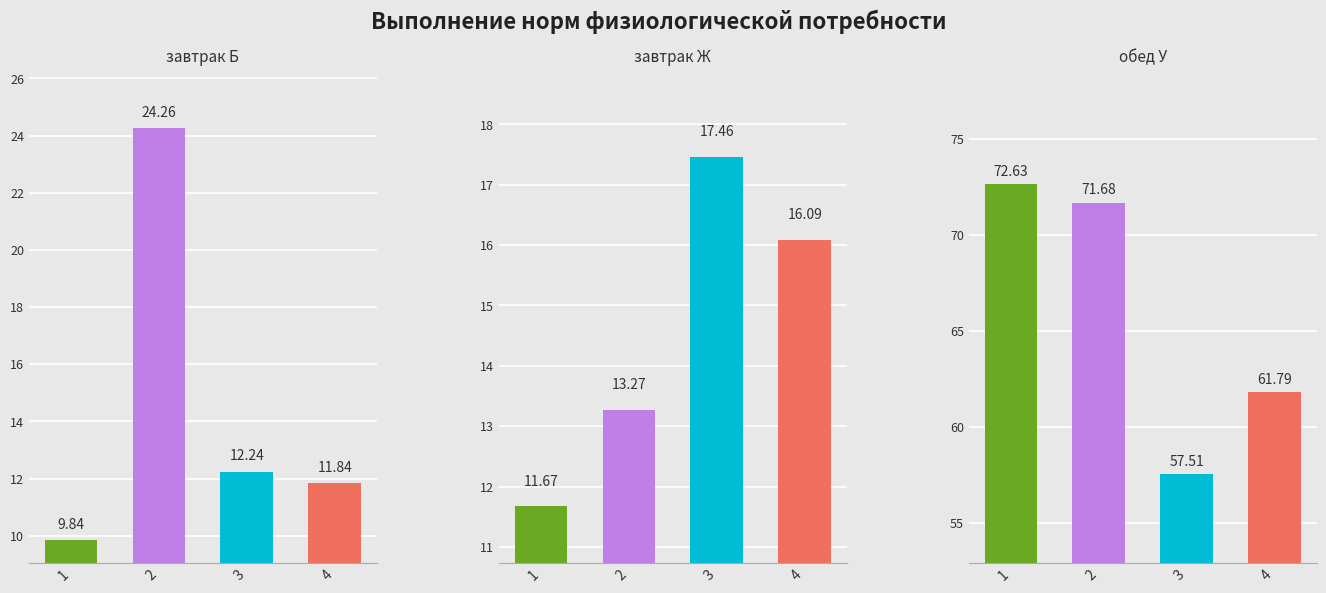

At which label does завтрак Б reach its peak?

2